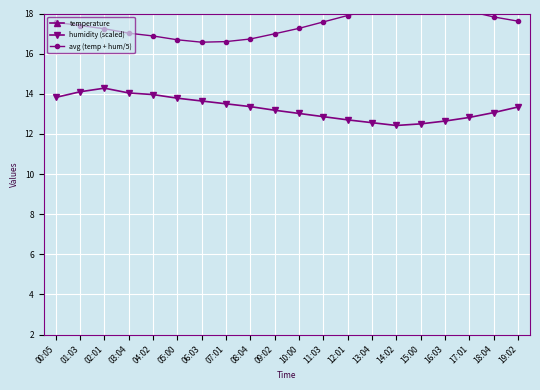

How many values in the avg (temp + hum/5) series exceed 17?

14